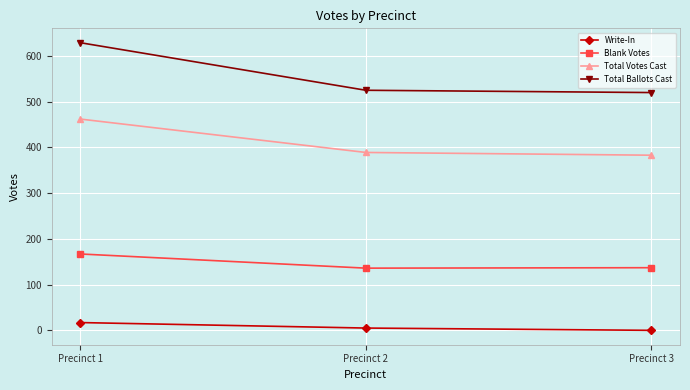

Is it true that Total Votes Cast equals 389 at Precinct 2?

True